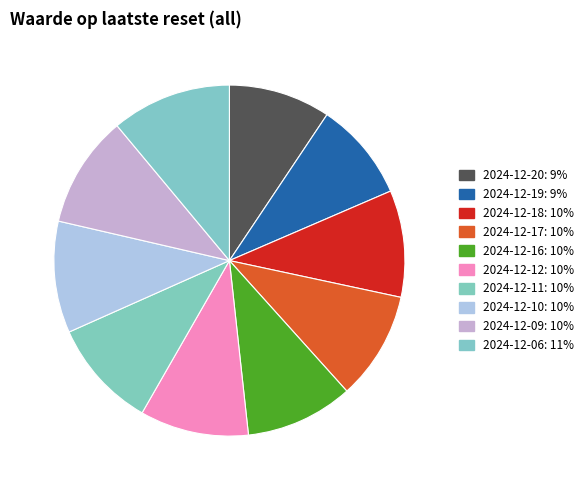

How many slices are in this pie chart?

10